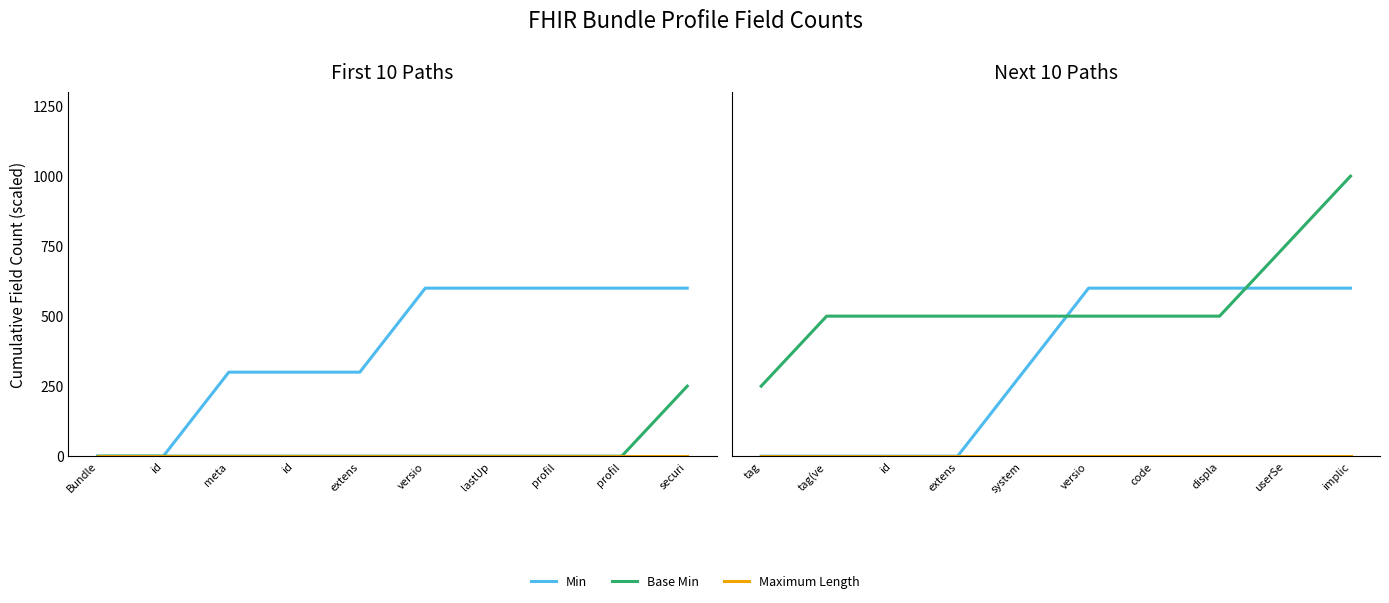

How many data points does each series have?

10